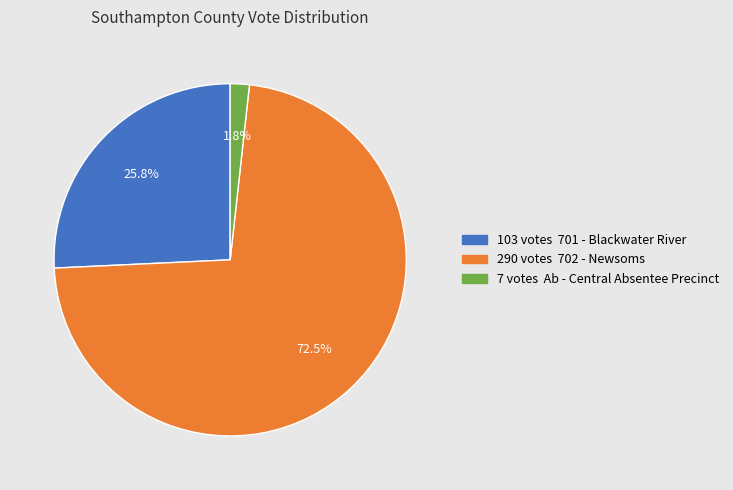

Is there any slice that represents more than half of the pie?

Yes